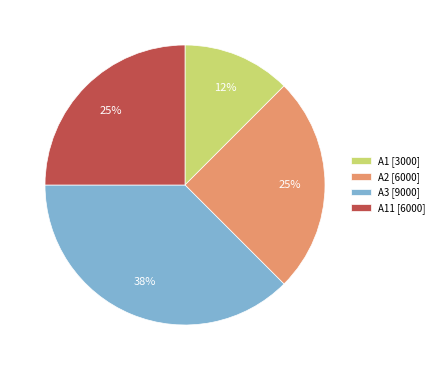

True or false: A11 [6000] accounts for 25% of the total.

True